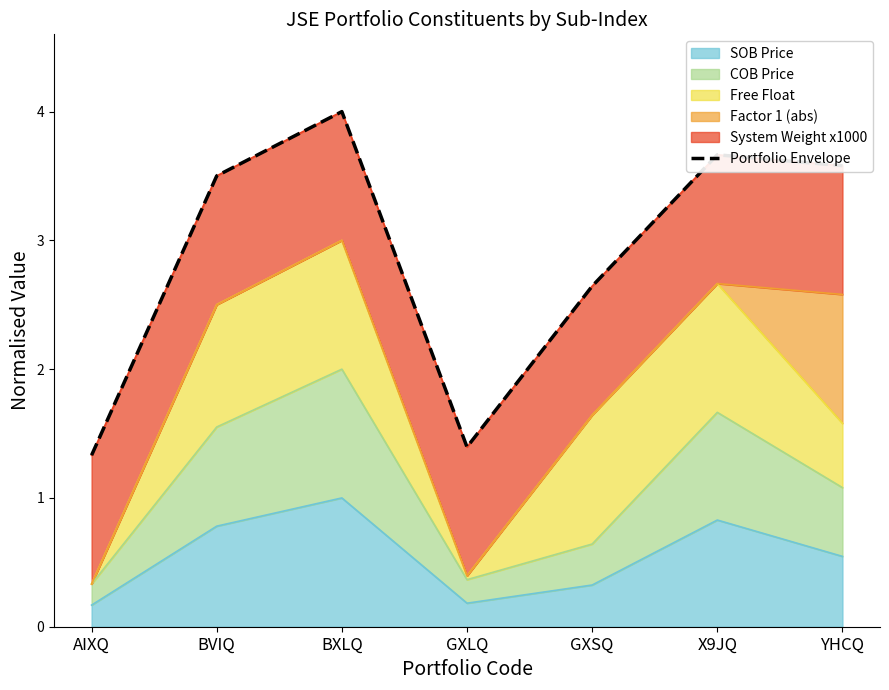

True or false: SOB Price has a value of 0.3 at YHCQ.

False